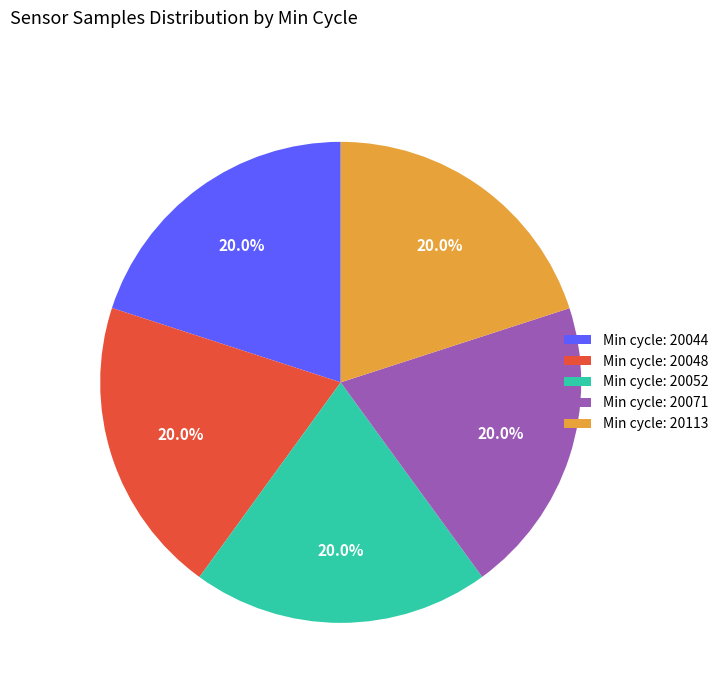

What is the ratio of the value at Min cycle: 20044 to the value at Min cycle: 20048?

1.0